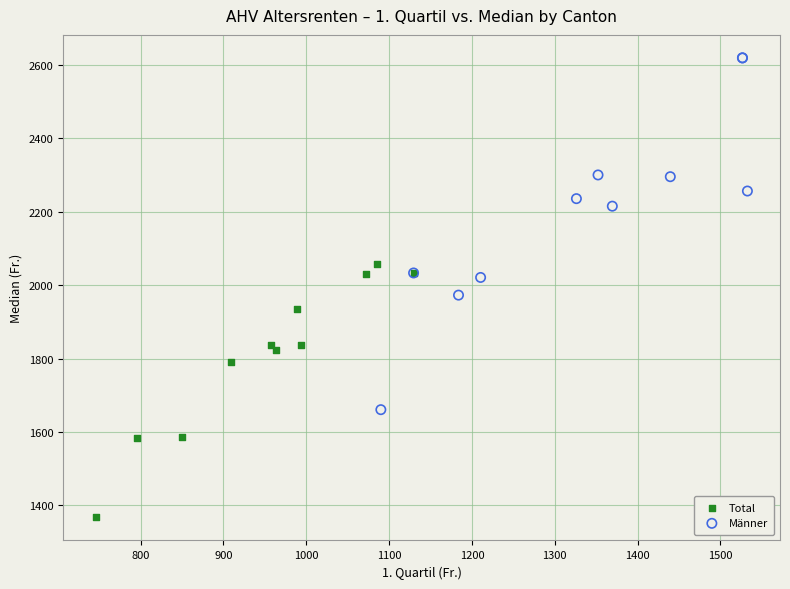

Which series reaches the minimum Y coordinate?

Total